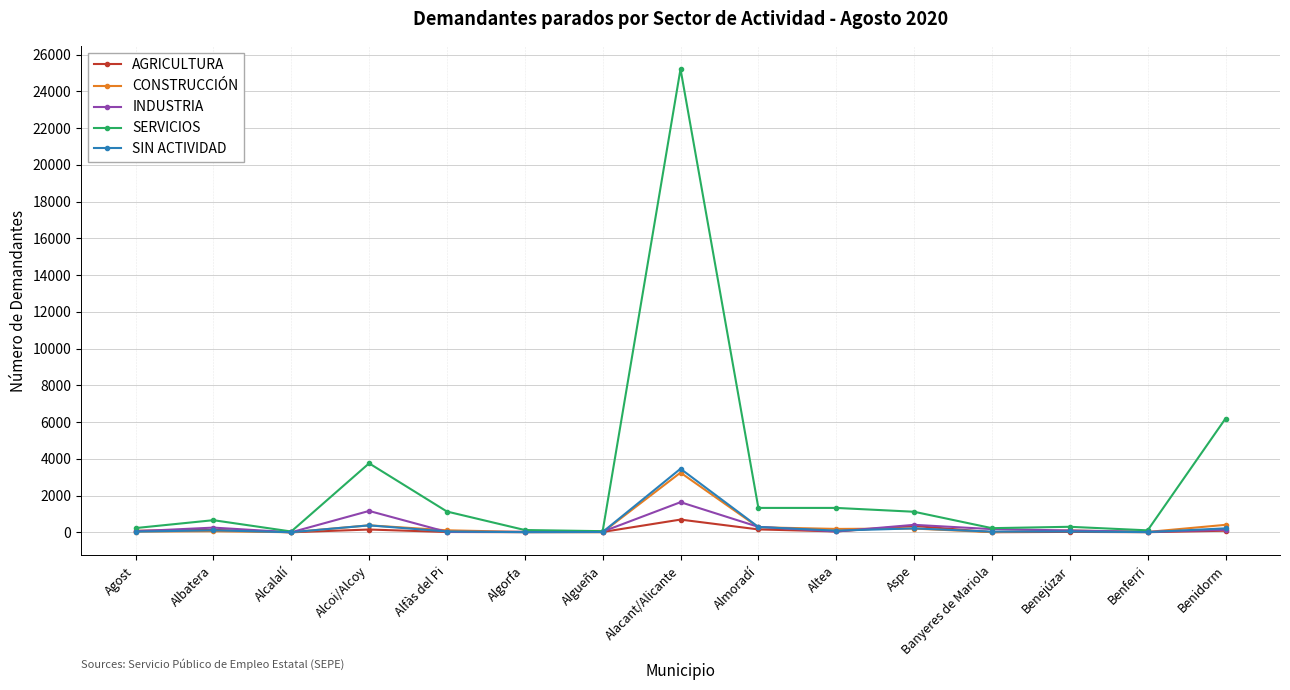

What is the difference between the maximum and minimum values in the INDUSTRIA series?

1638